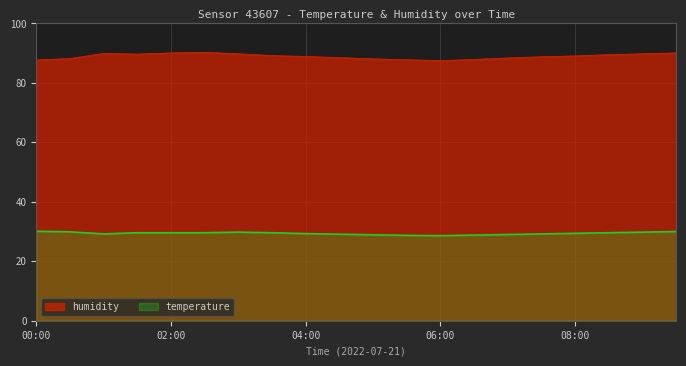

What is the total value across all series at 08:30?

119.1